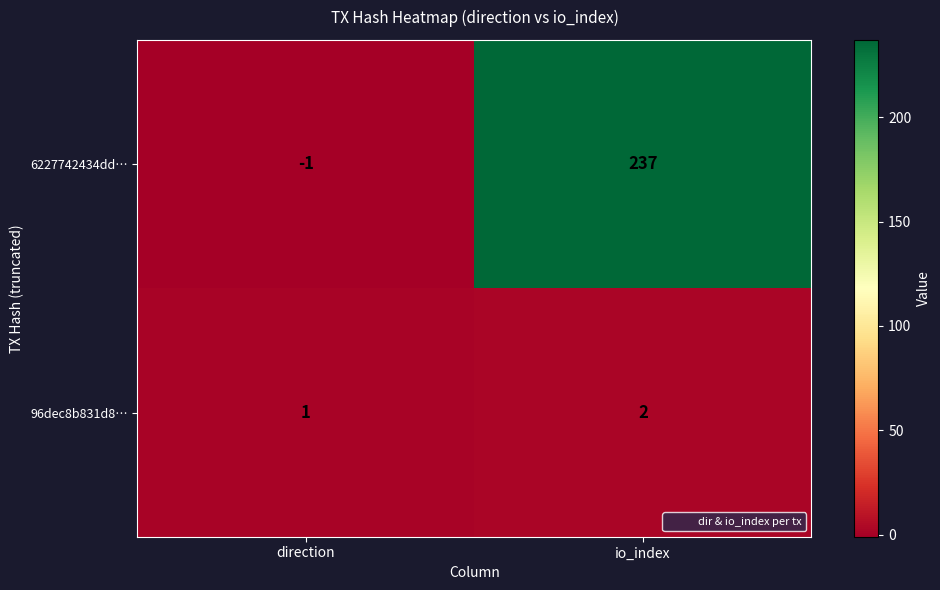

Reading left to right, extract all data points from this chart.

6227742434dd…: -1	237
96dec8b831d8…: 1	2